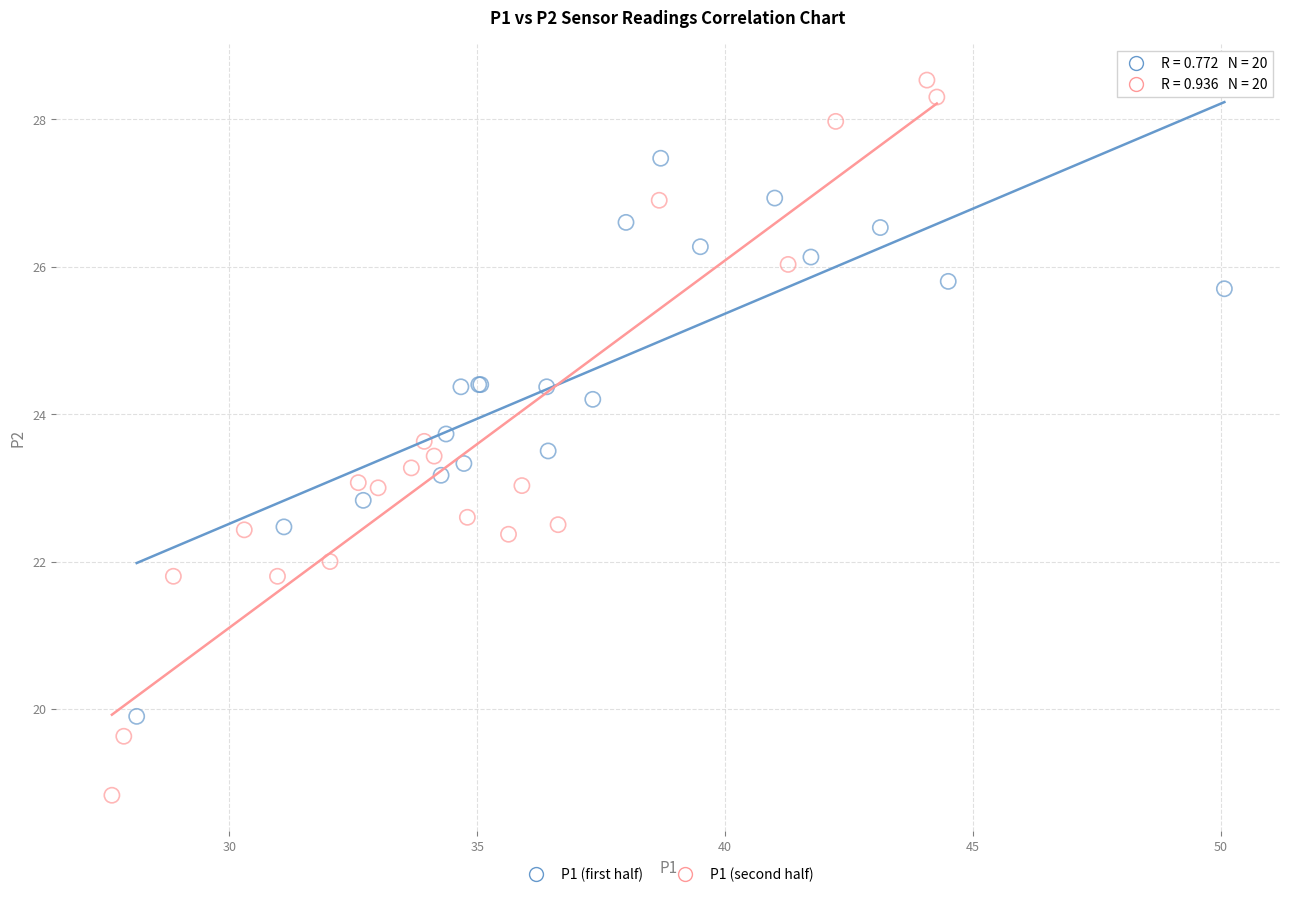

Which series has the widest spread of Y values?

P1 (second half)